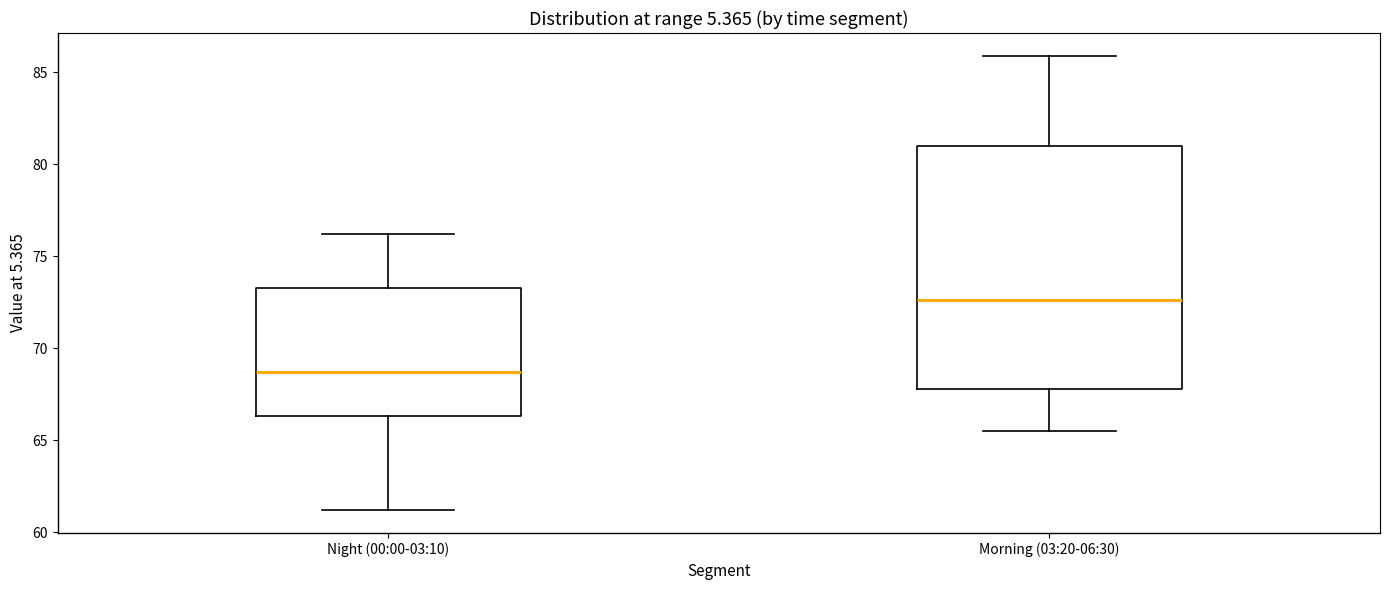

Which box is the tallest, from its lower edge to its upper edge?

Morning (03:20-06:30)